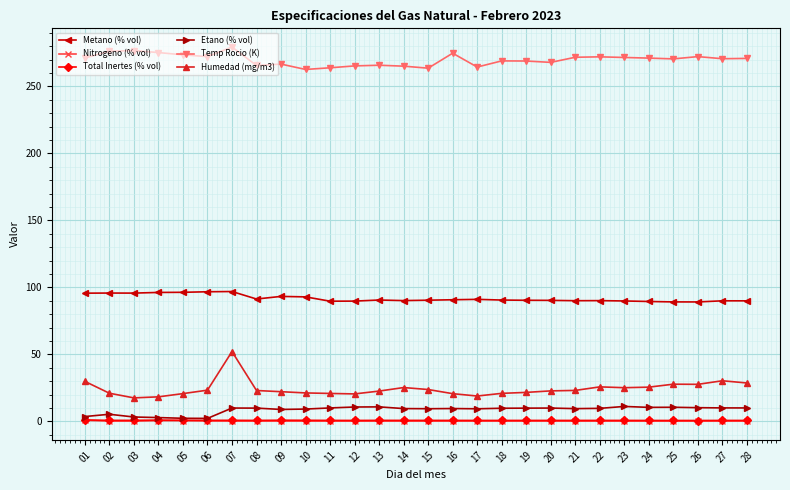

What is the sum of the Humedad (mg/m3) values at 14 and 18?

46.1